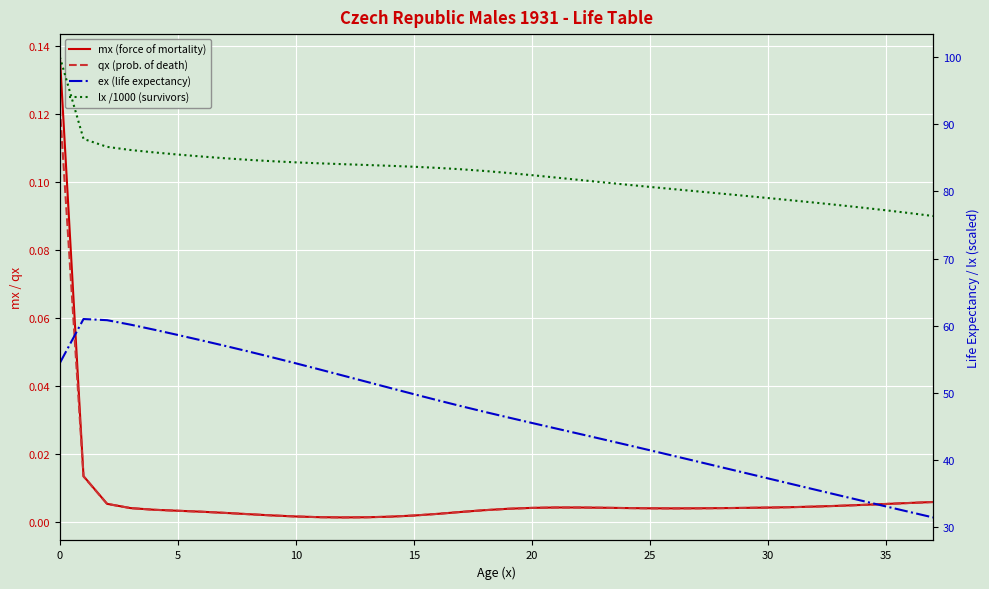

How many series are shown in this chart?

4